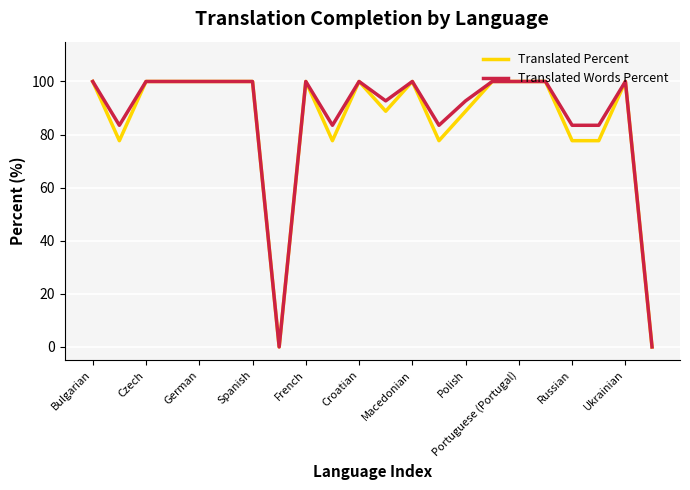

What is the maximum value for Translated Words Percent?

100.0